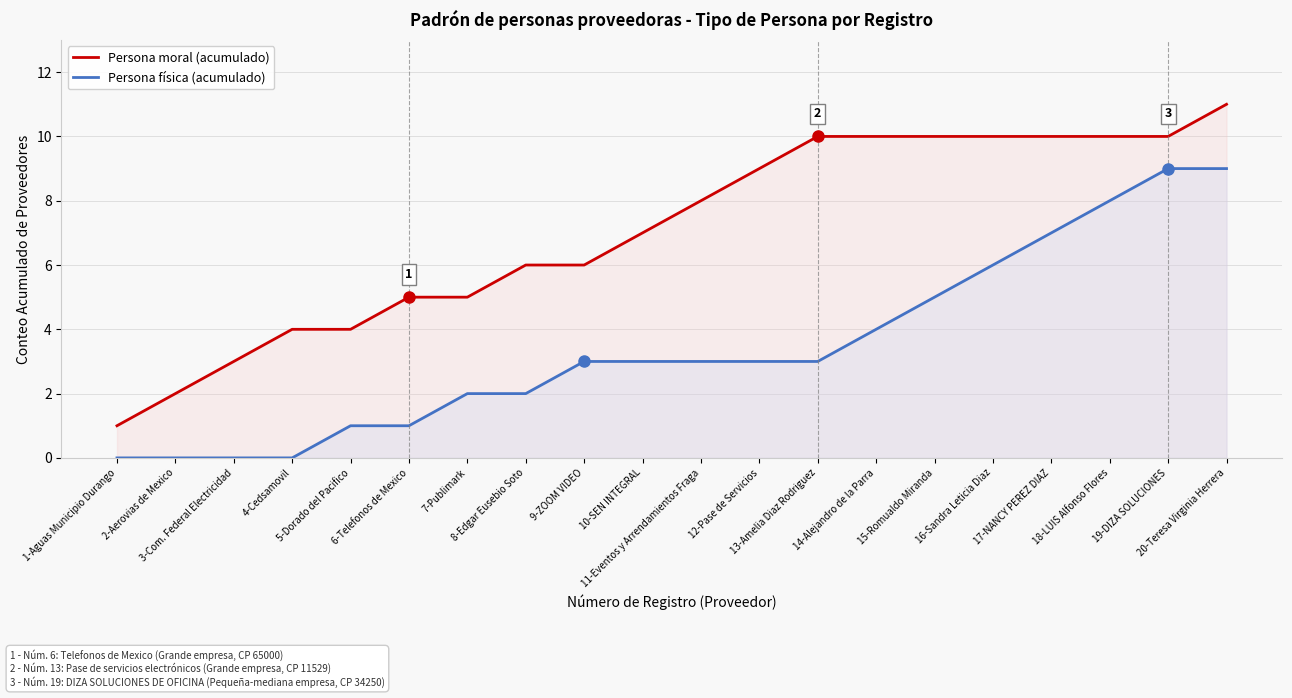

Does the chart have visible grid lines?

Yes